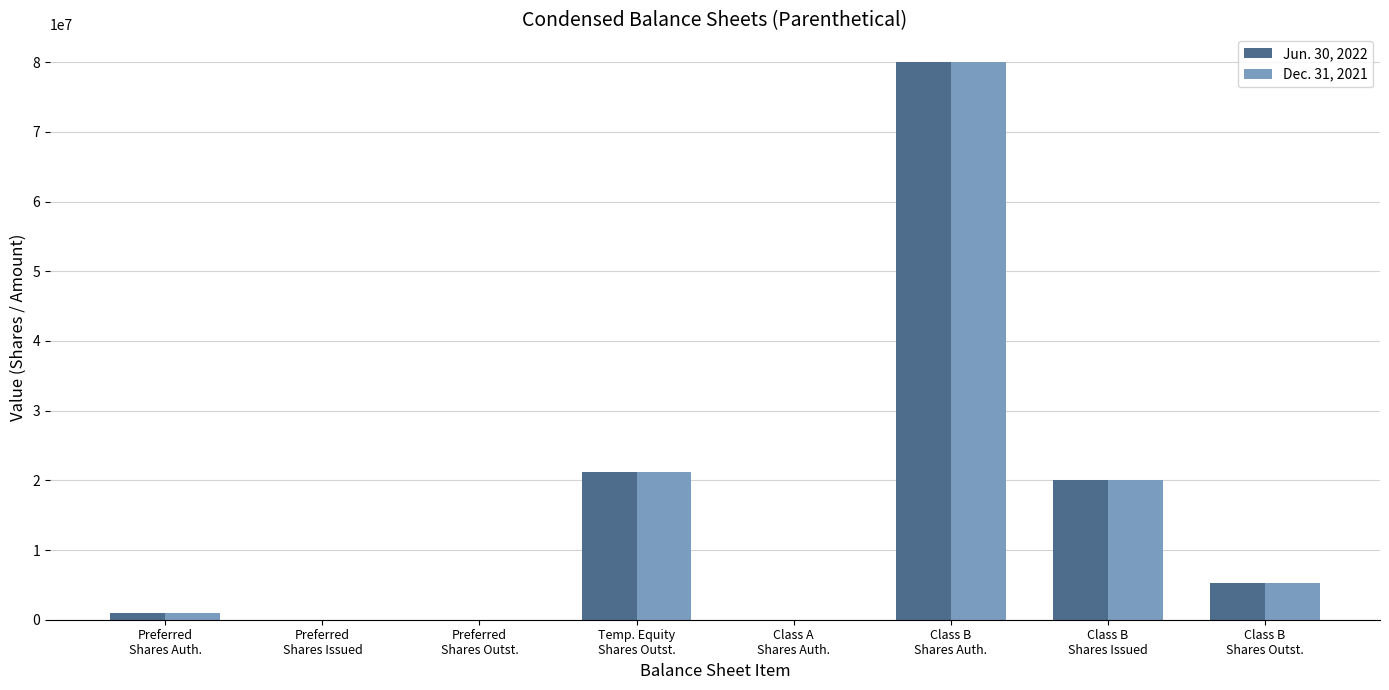

Are the bars grouped side by side (vs. stacked)?

Yes